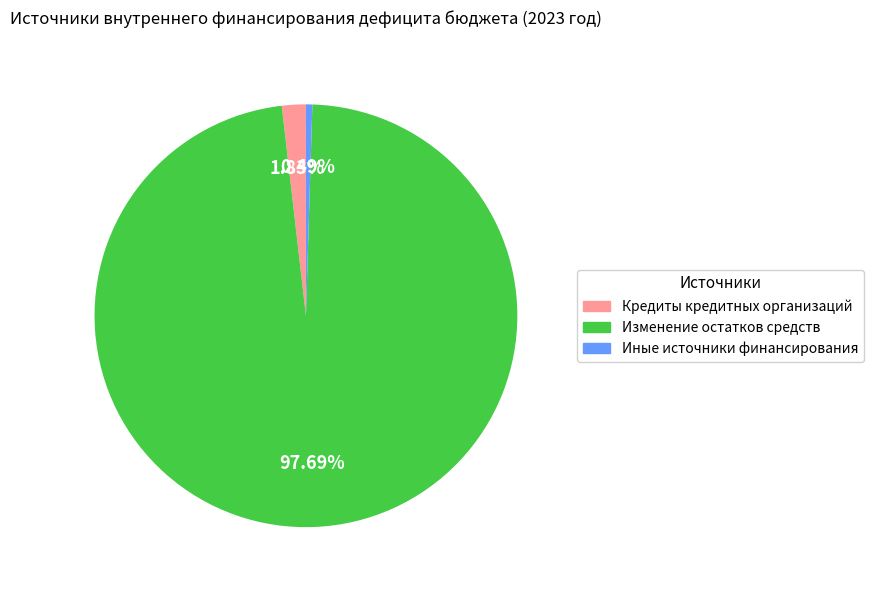

Does Кредиты кредитных организаций account for over 50% of the chart?

No